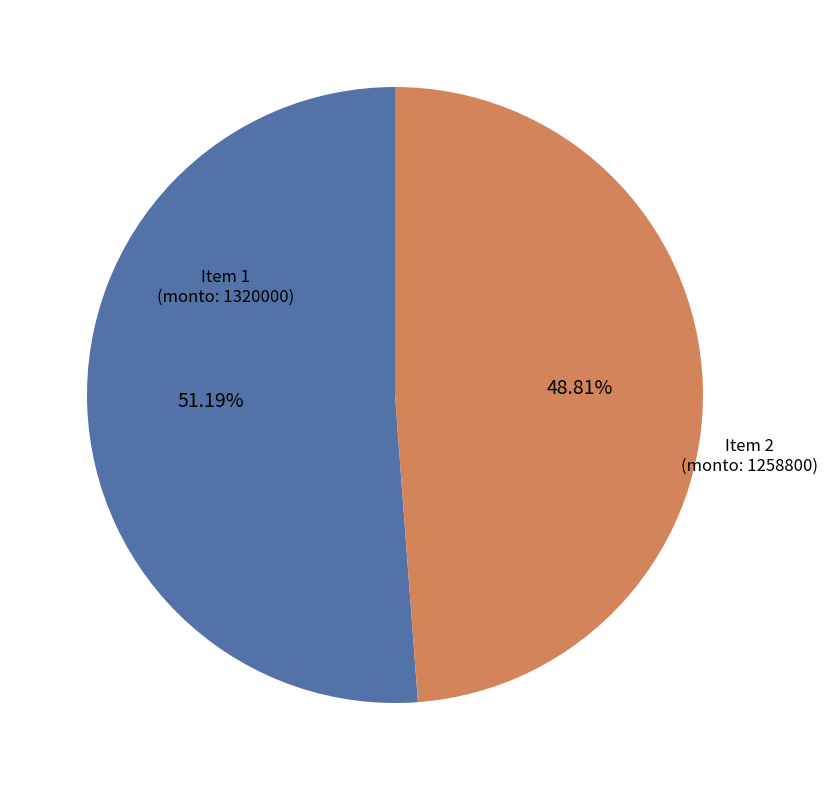

To the nearest percent, what is the difference between the largest and smallest slice percentages?

2%